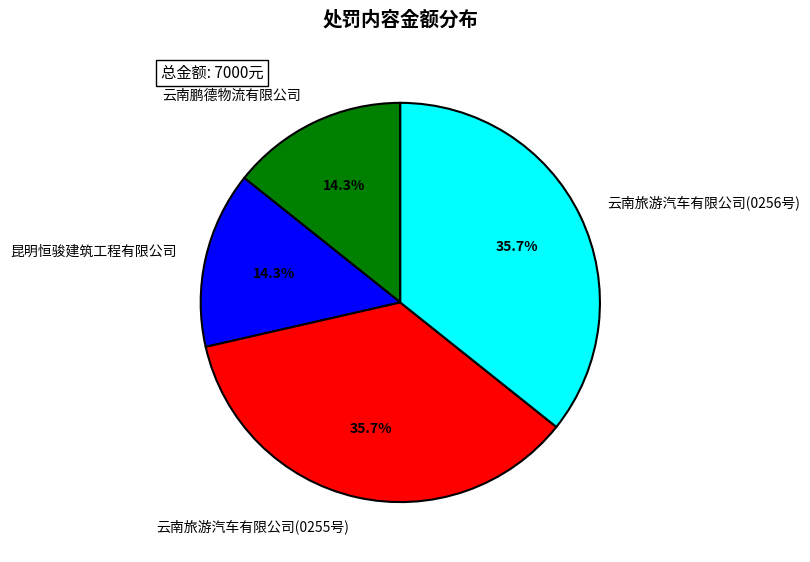

Is 昆明恒骏建筑工程有限公司 the majority of the pie?

No